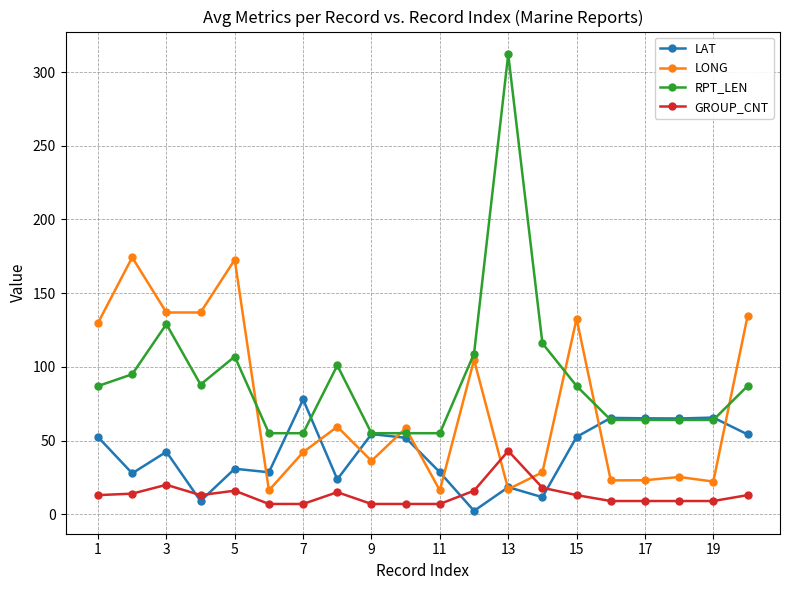

Which series has the largest range (max minus min)?

RPT_LEN